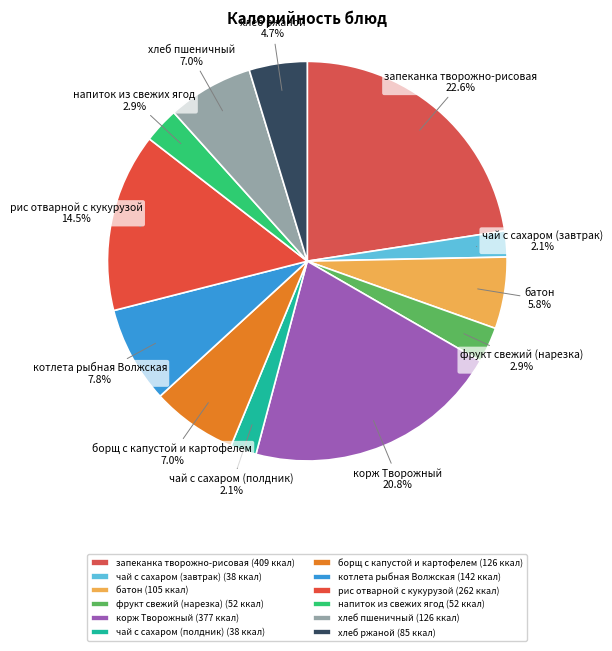

Between запеканка творожно-рисовая and фрукт свежий (нарезка), which is larger?

запеканка творожно-рисовая